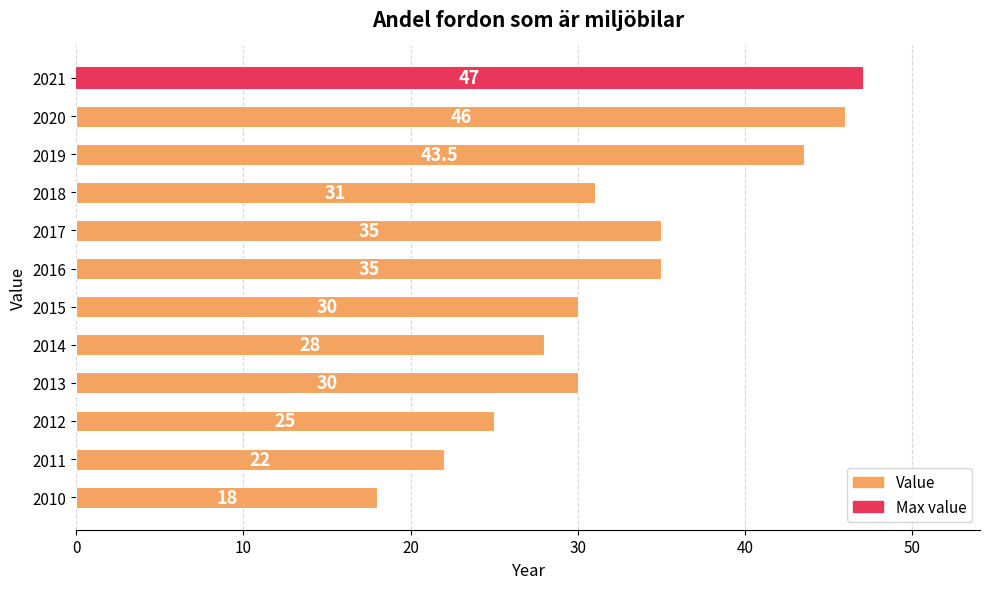

What is the smallest value displayed?

18.0